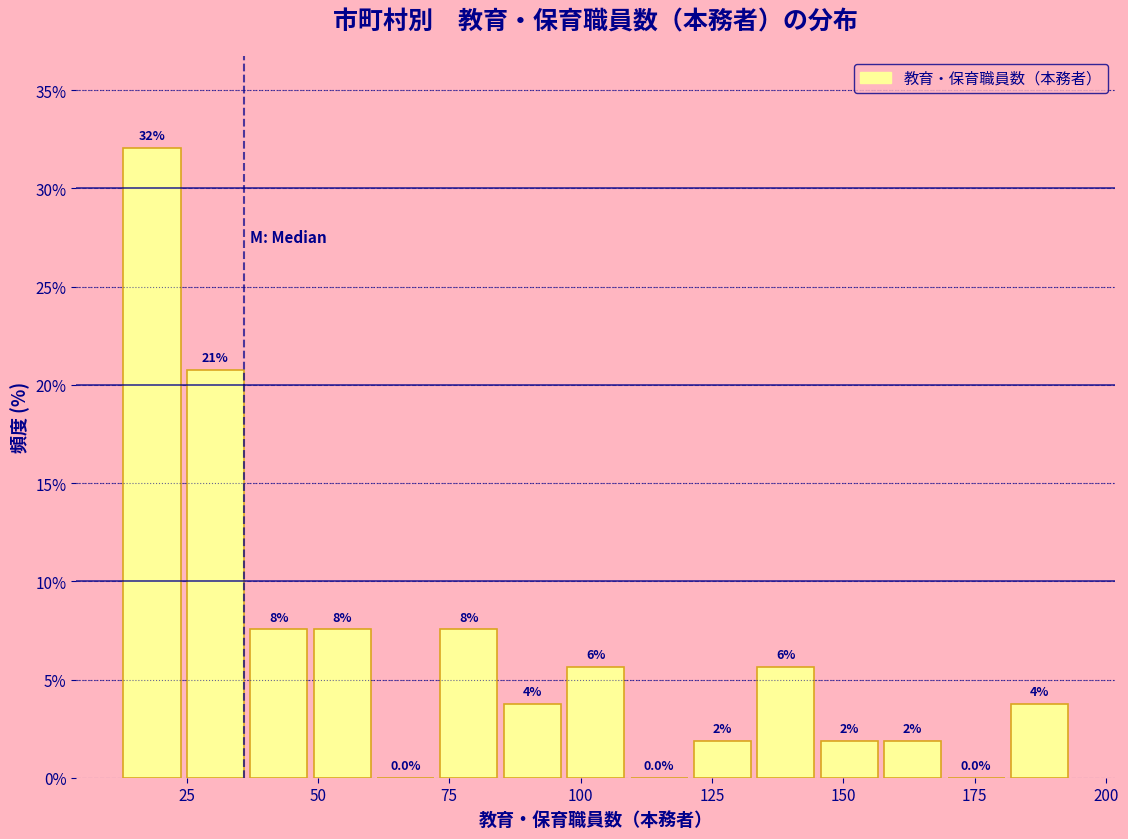

Read against the x-axis, roughly where is the centre of the tallest bar?

20